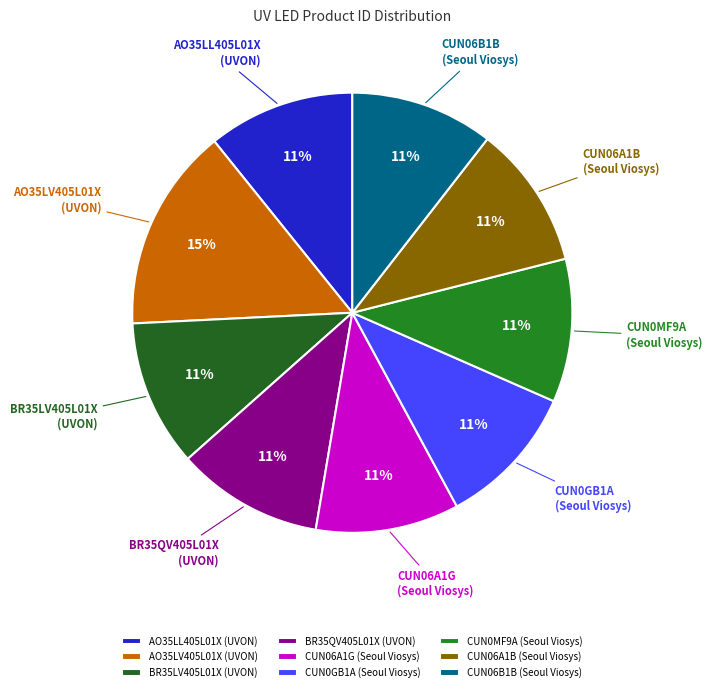

What is the largest slice in the pie chart?

AO35LV405L01X (UVON)